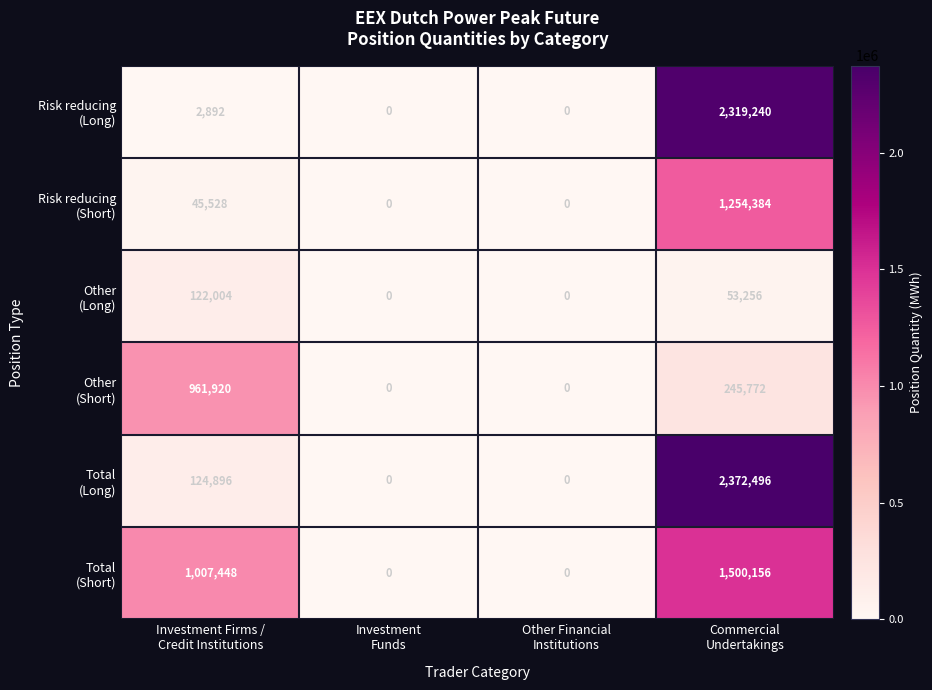

What is the greatest value displayed?

2372496